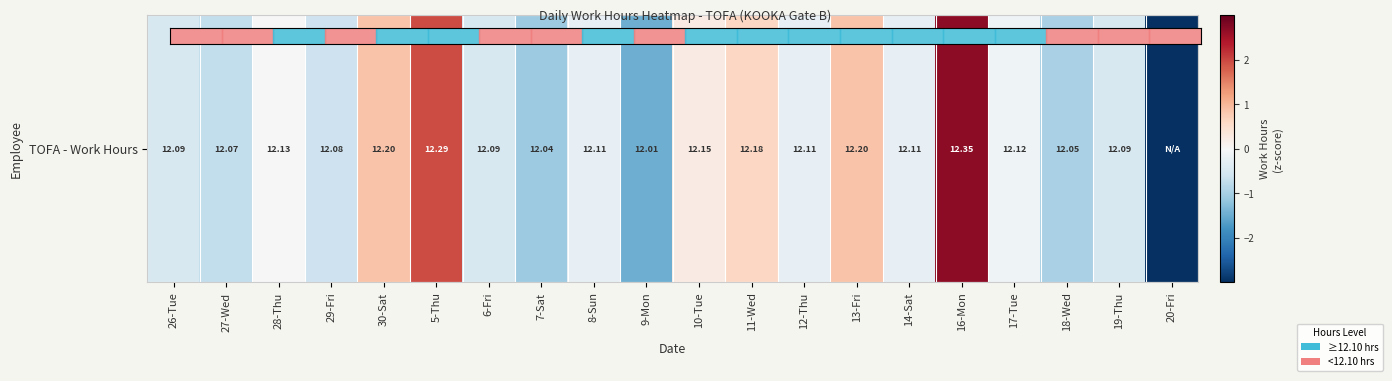

How many values are above zero?

19